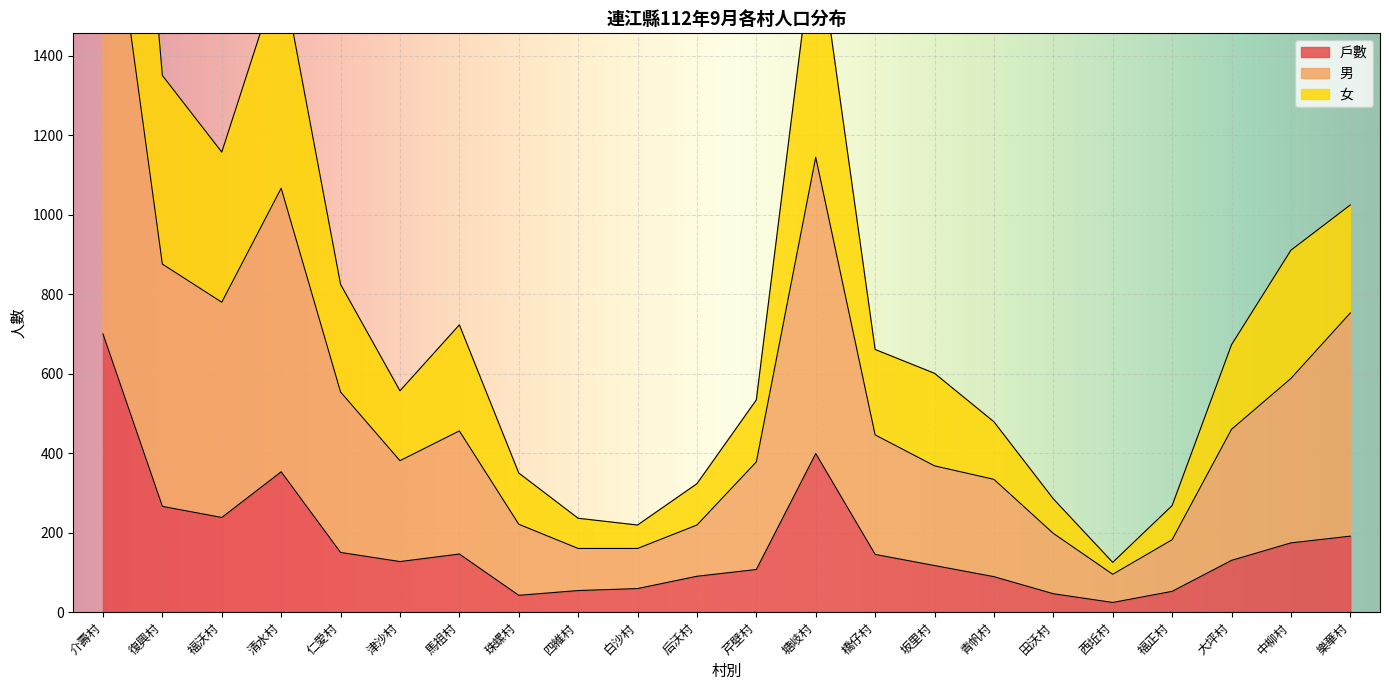

What position from the left is 福沃村?

3